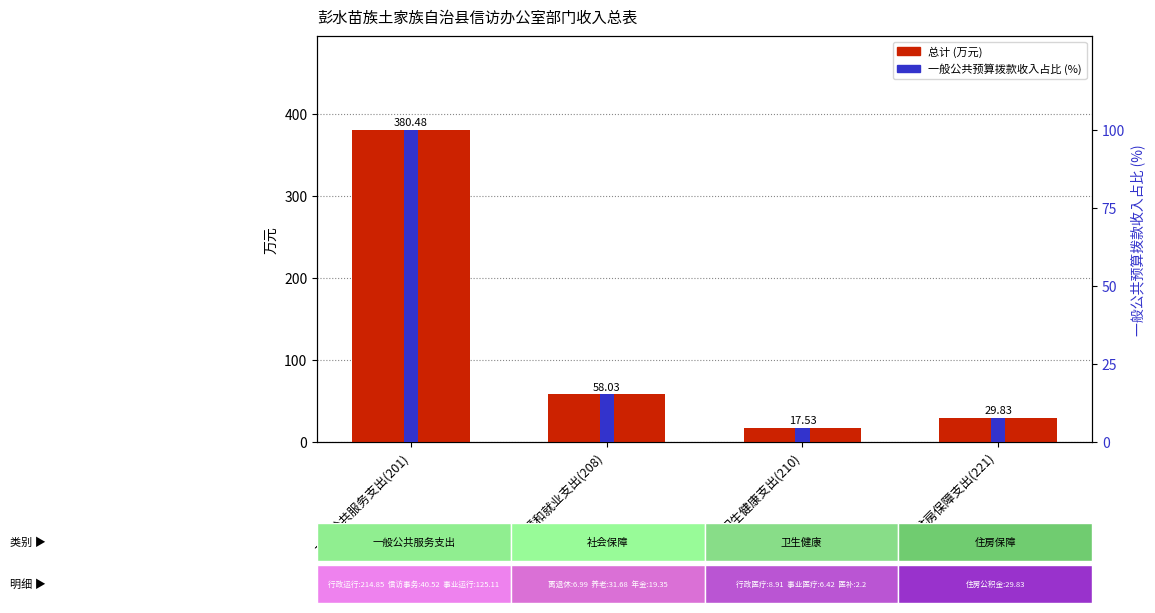

What is the value of the 一般公共预算拨款收入占比 (%) bar at the 3rd from the left?

4.6